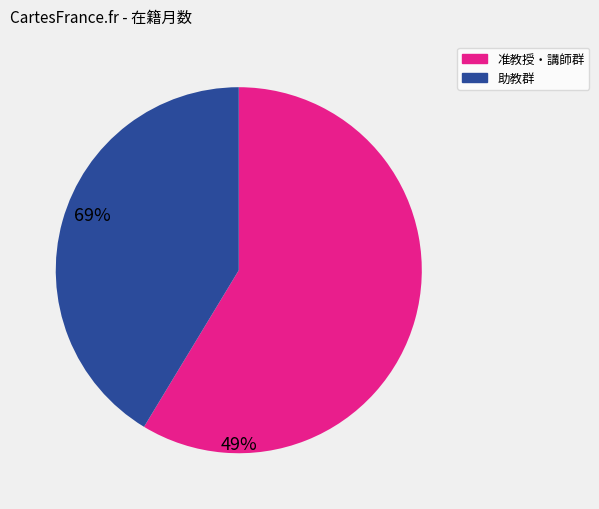

The 助教群 slice represents 41% of the pie. True or false?

True